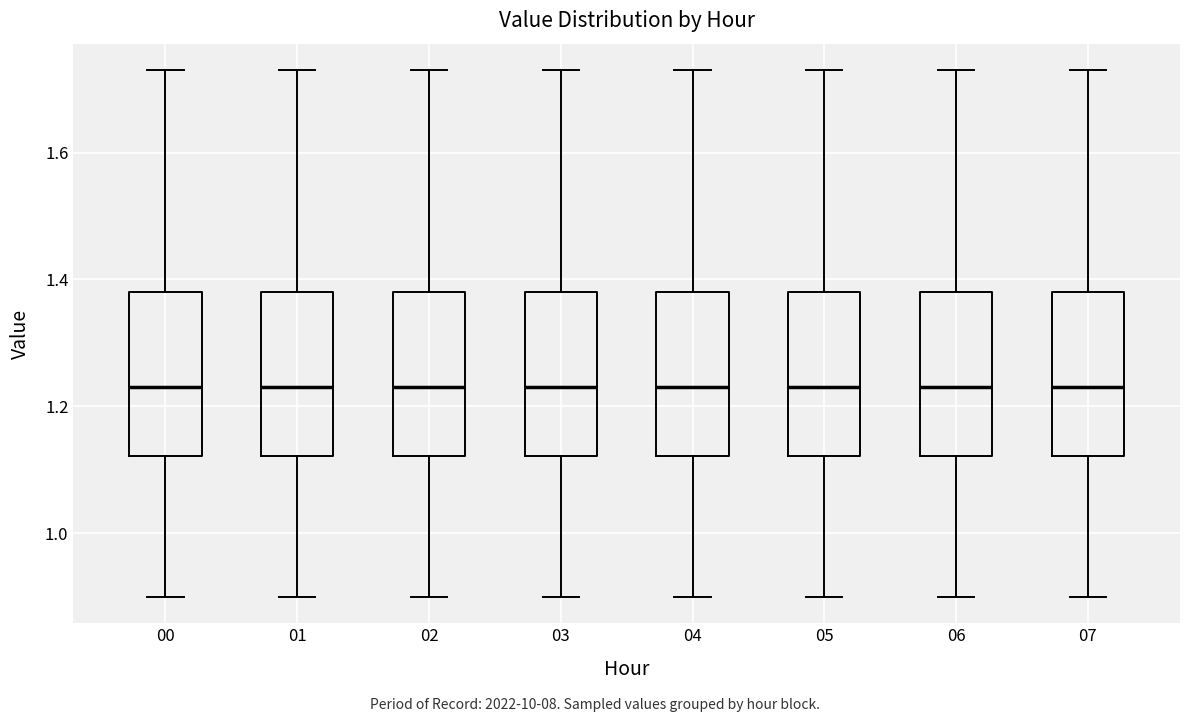

Reading left to right, read every box against the y-axis: the position of its median line, the range the box covers, and the ends of its whiskers. The values are not printed on the chart, so give them approximately, as read against the axis.

00: median 1.24, box 1.12 to 1.38, whiskers 0.90 to 1.74
01: median 1.24, box 1.12 to 1.38, whiskers 0.90 to 1.74
02: median 1.24, box 1.12 to 1.38, whiskers 0.90 to 1.74
03: median 1.24, box 1.12 to 1.38, whiskers 0.90 to 1.74
04: median 1.24, box 1.12 to 1.38, whiskers 0.90 to 1.74
05: median 1.24, box 1.12 to 1.38, whiskers 0.90 to 1.74
06: median 1.24, box 1.12 to 1.38, whiskers 0.90 to 1.74
07: median 1.24, box 1.12 to 1.38, whiskers 0.90 to 1.74